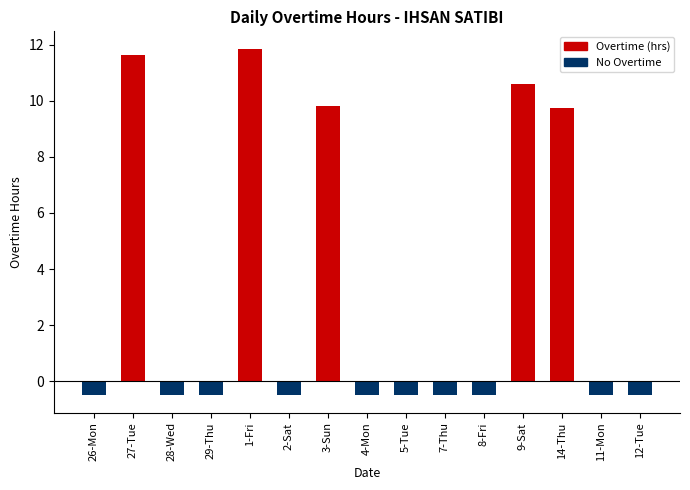

How many categories are shown in the chart?

15